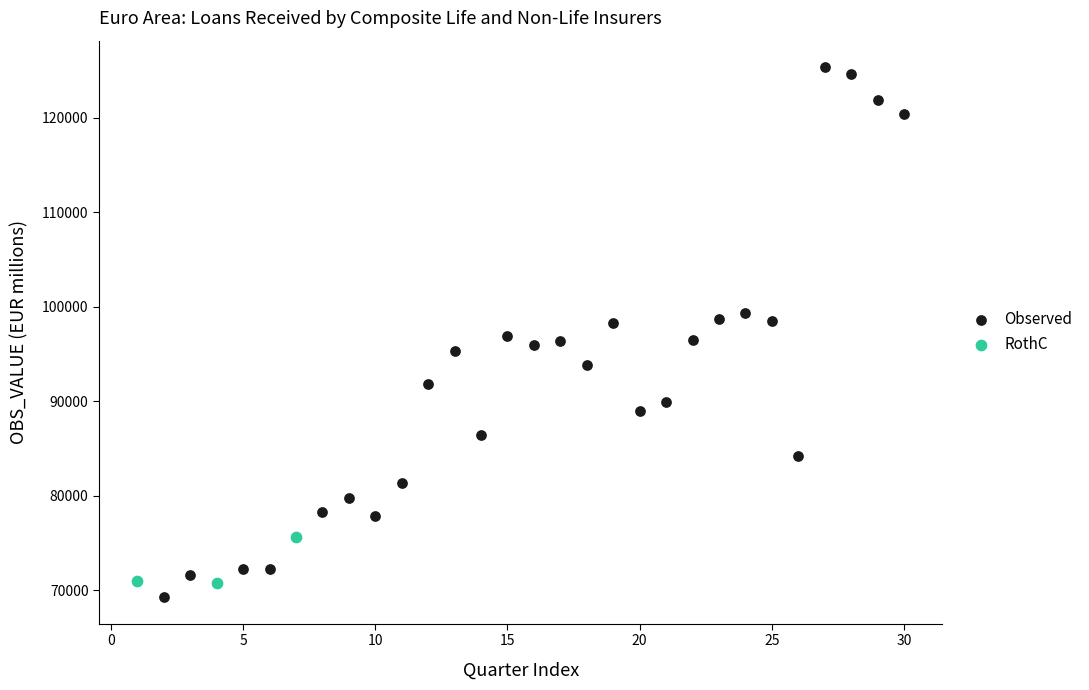

Which series has the largest Y range (max minus min)?

Observed